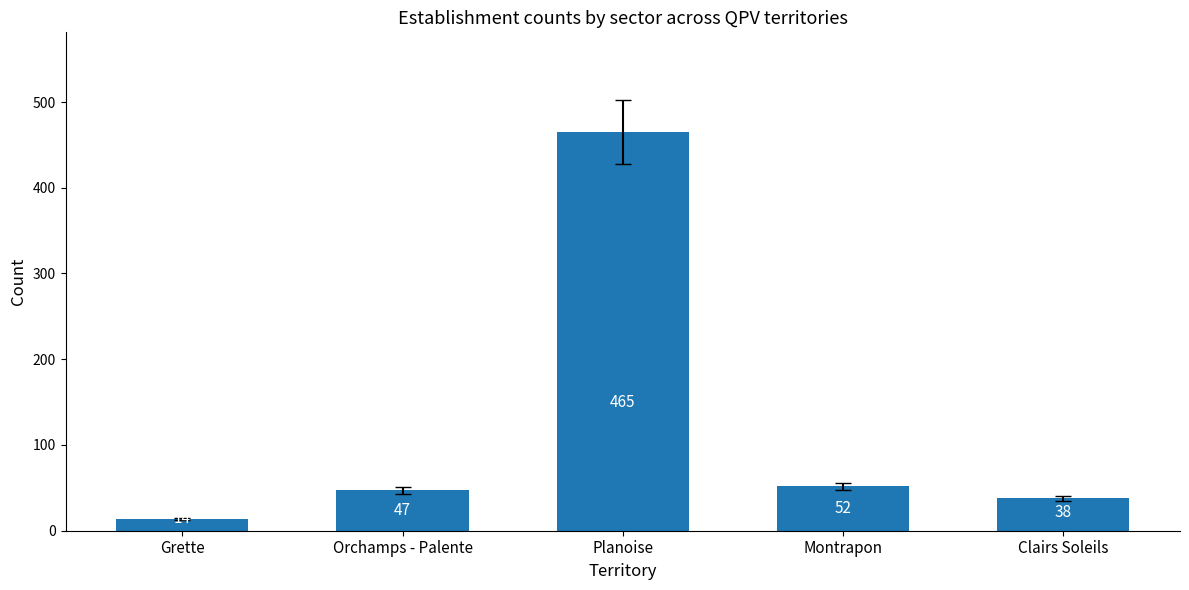

The chart shows a value of 465 at Planoise. True or false?

True